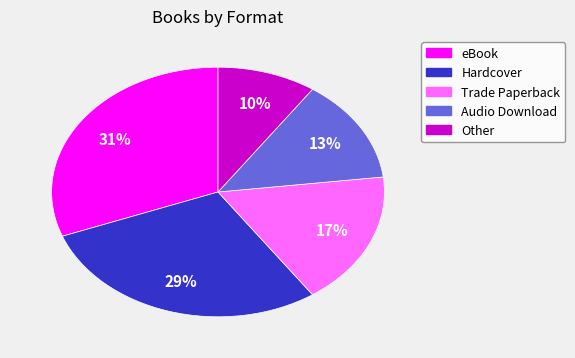

Is Hardcover the majority of the pie?

No